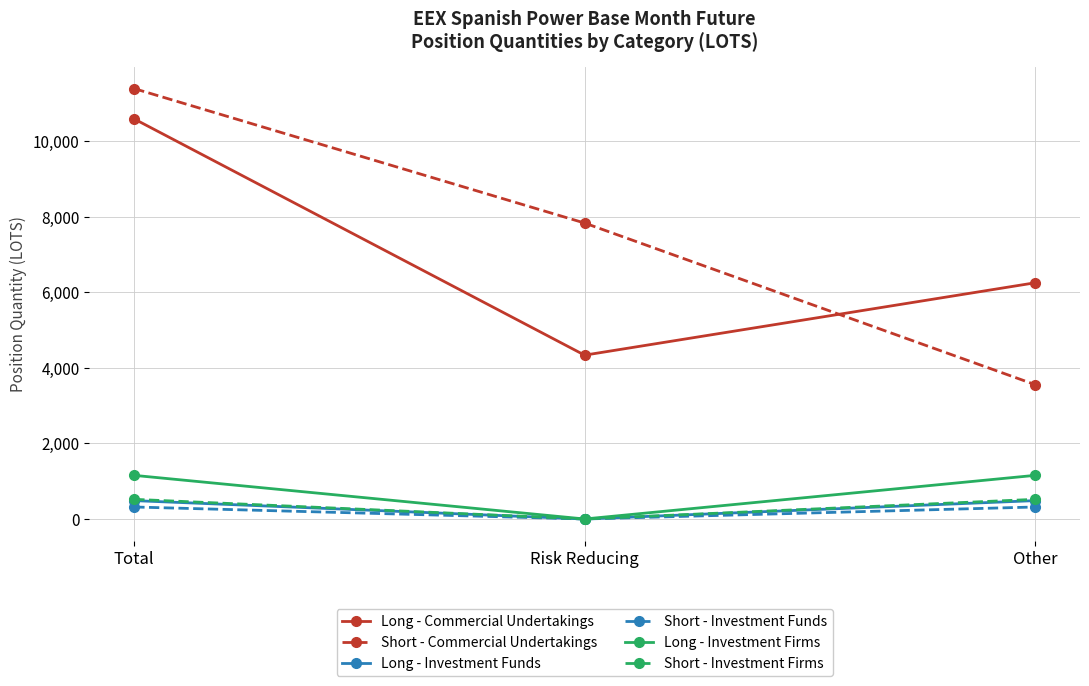

How many data points in Long - Commercial Undertakings are less than 6248?

1